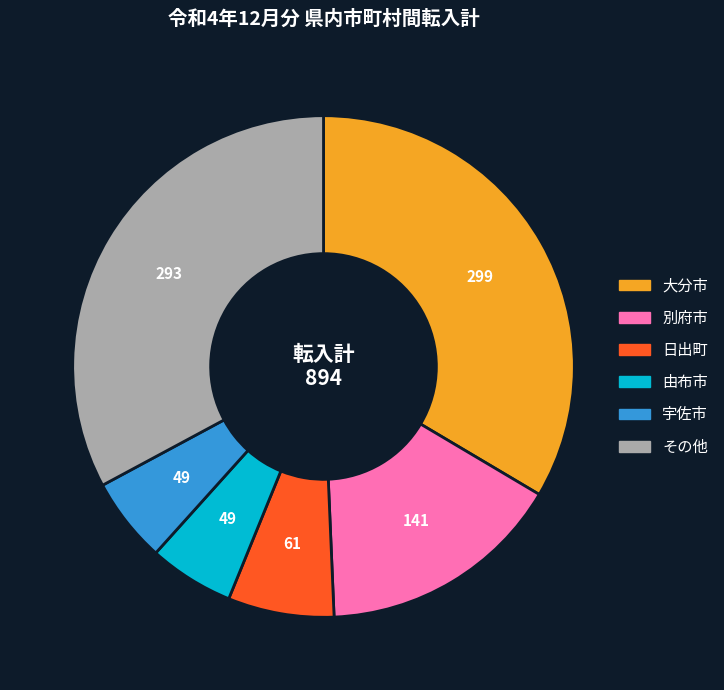

The その他 slice represents 41% of the pie. True or false?

False